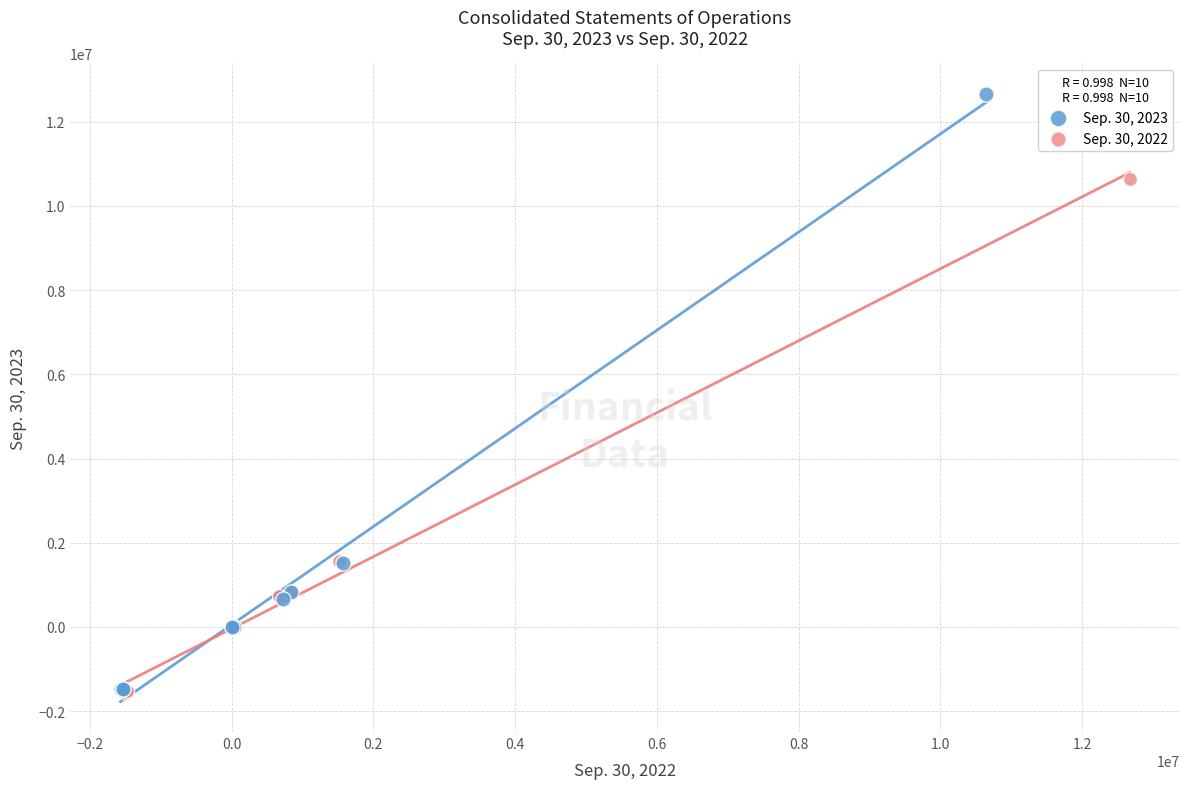

What are all the series names shown in the legend?

Sep. 30, 2023, Sep. 30, 2022